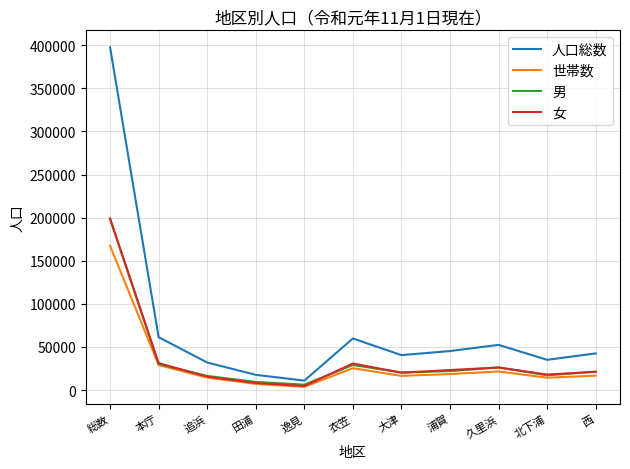

Is the value of 人口総数 at 追浜 greater than the value of 世帯数 at 総数?

No